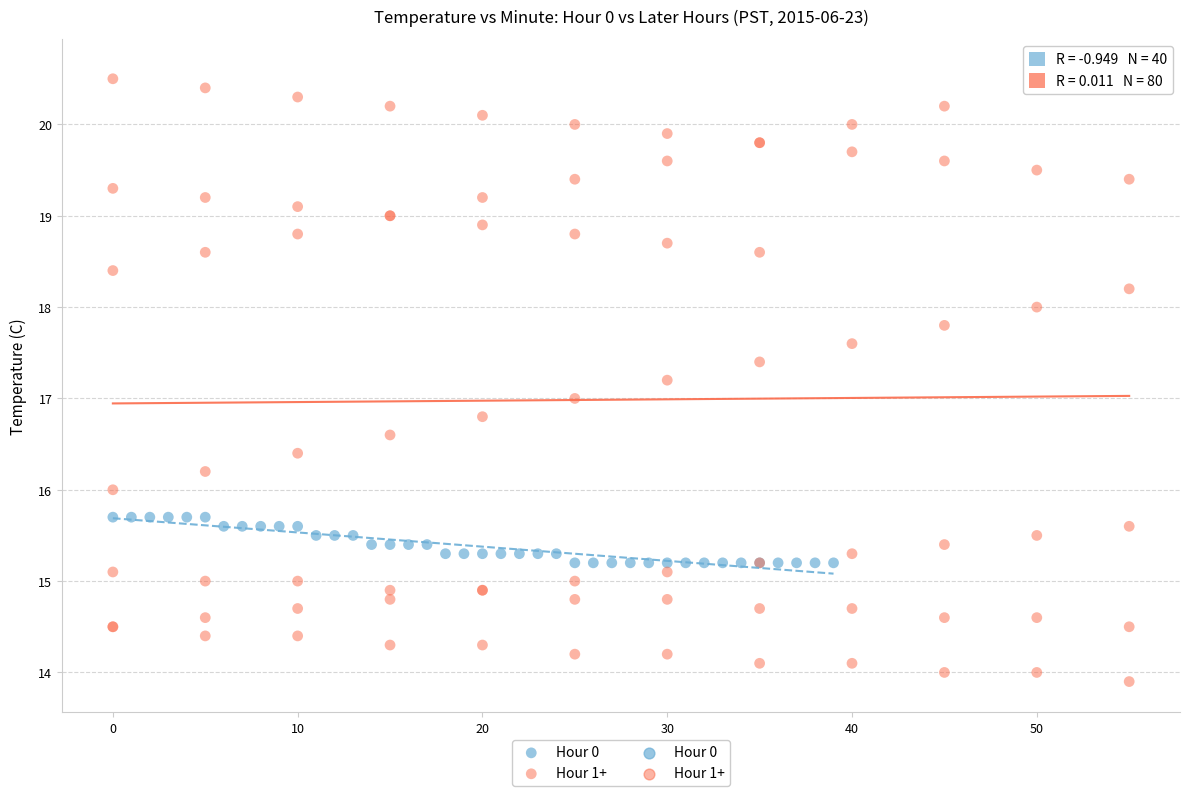

Which series has the largest Y range (max minus min)?

Hour 1+